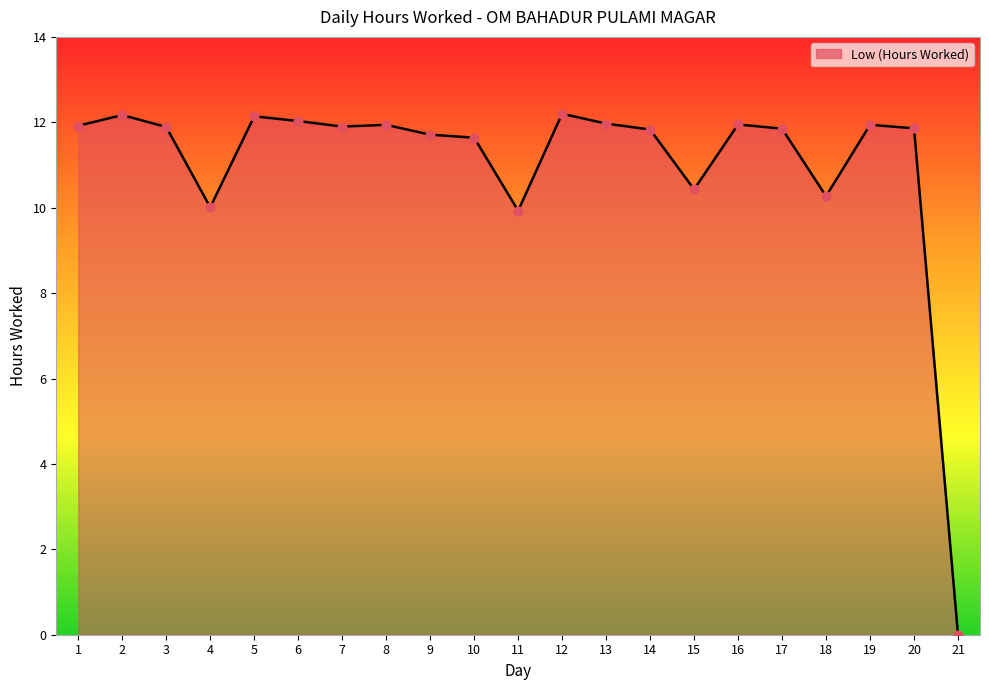

What is the ratio of the value at 17 to the value at 19?

1.0